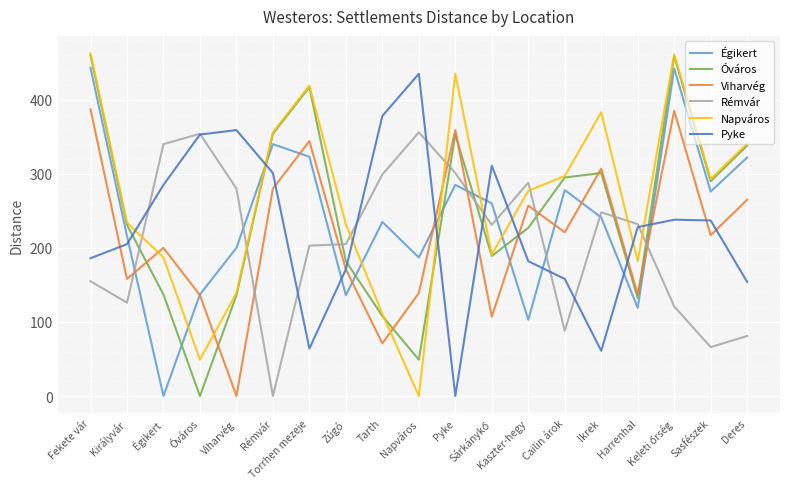

Which series changed the most between Óváros and Sasfészek?

Óváros